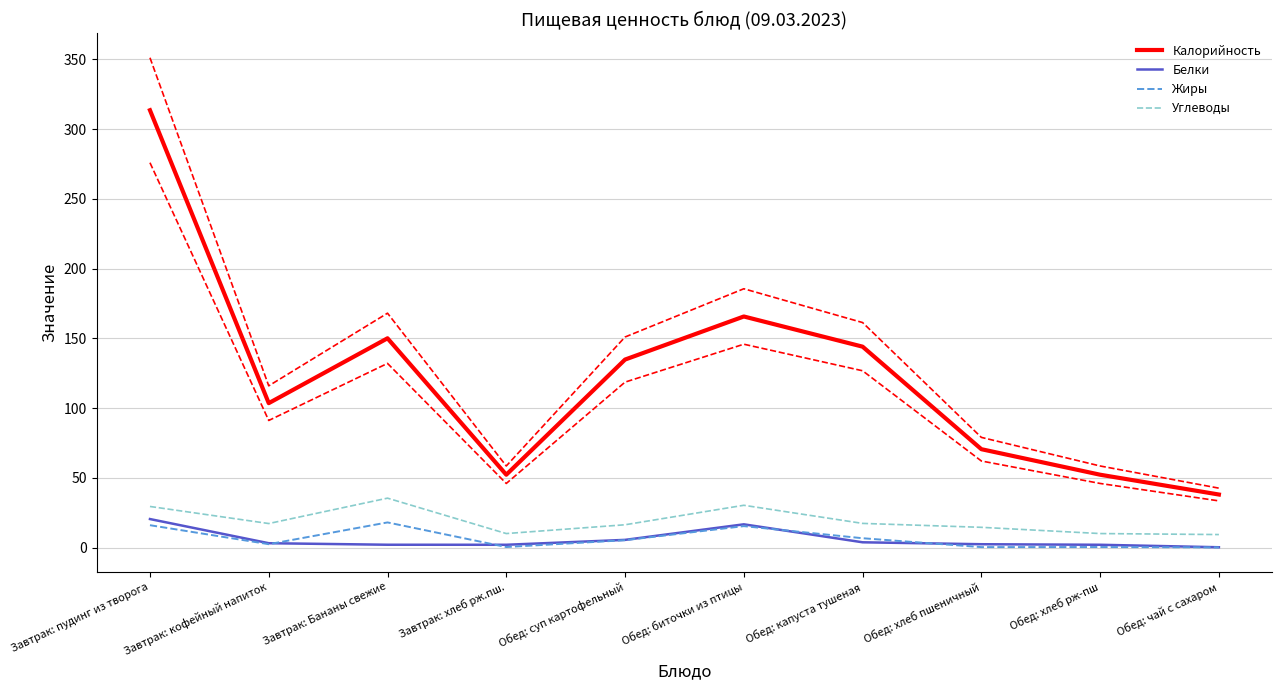

Where does the Белки series first go above 3?

Завтрак: пудинг из творога